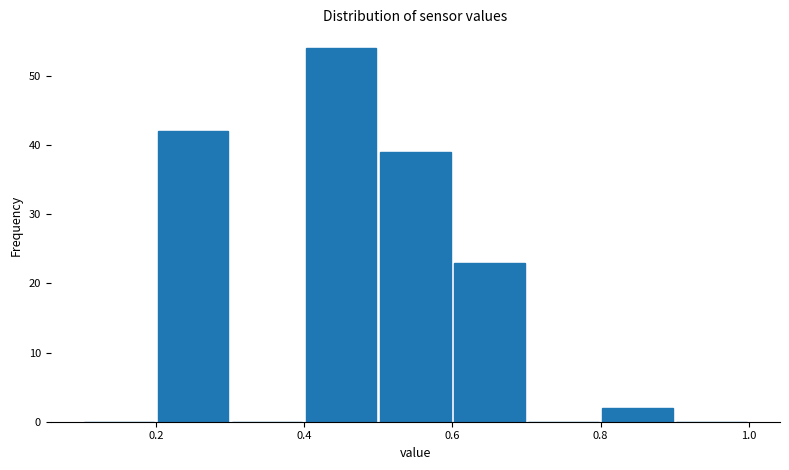

Over which range of the x-axis is the bar tallest?

0.4 to 0.5